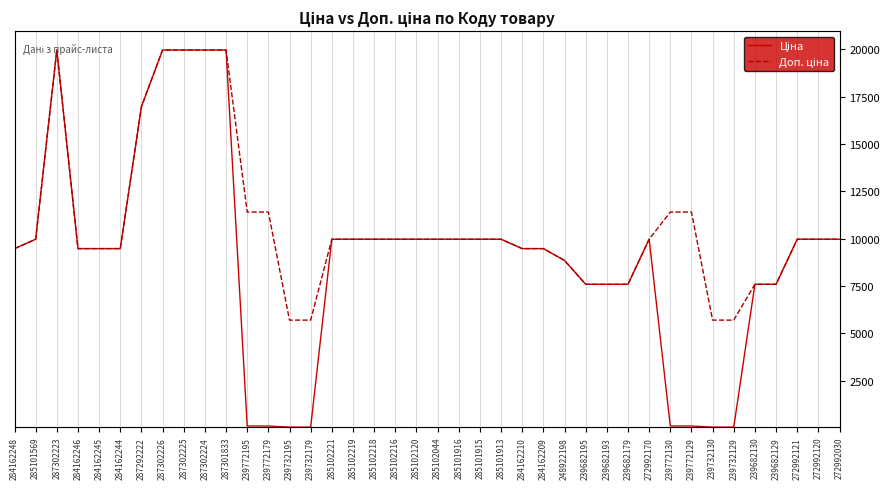

Which has a higher value, 239682193 or 285102120?

285102120